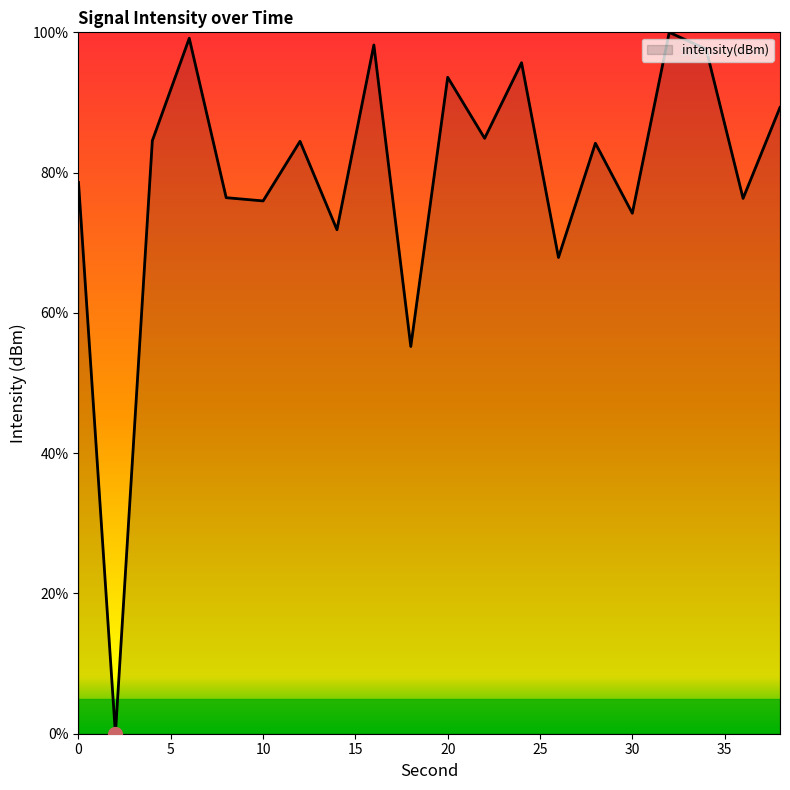

What is the difference between the maximum and minimum values?

100.0